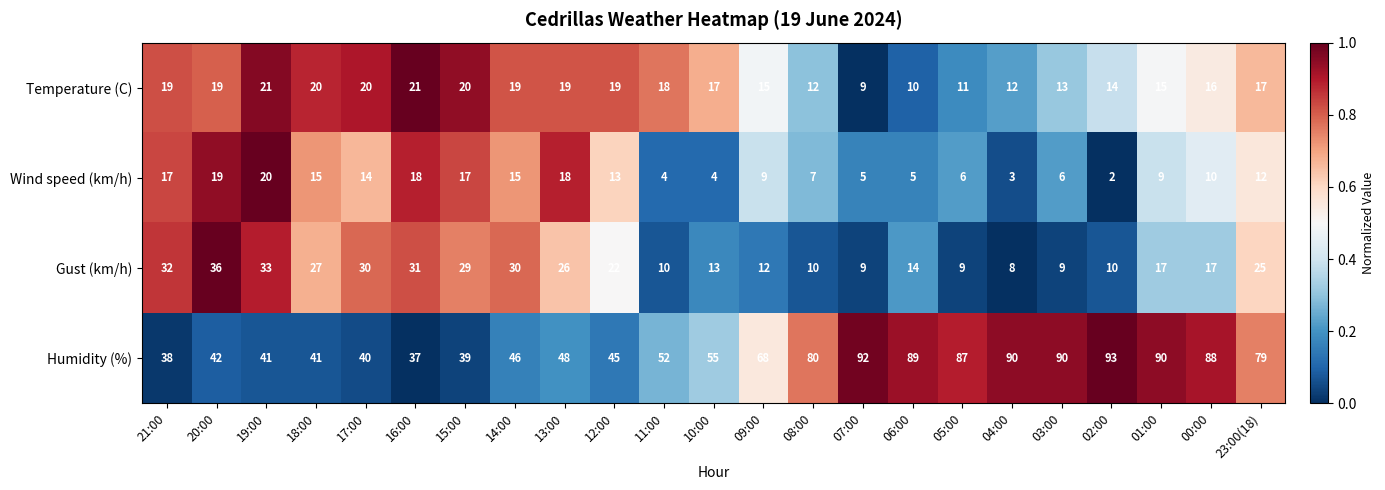

At which category is the sum across all series the highest?

23:00(18)